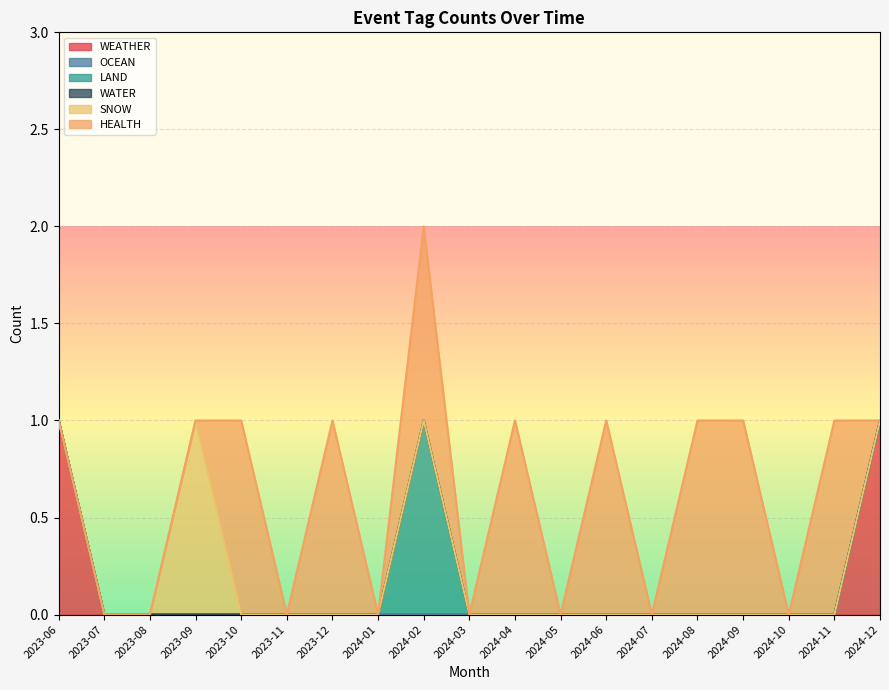

At which category is the sum across all series the highest?

2024-02